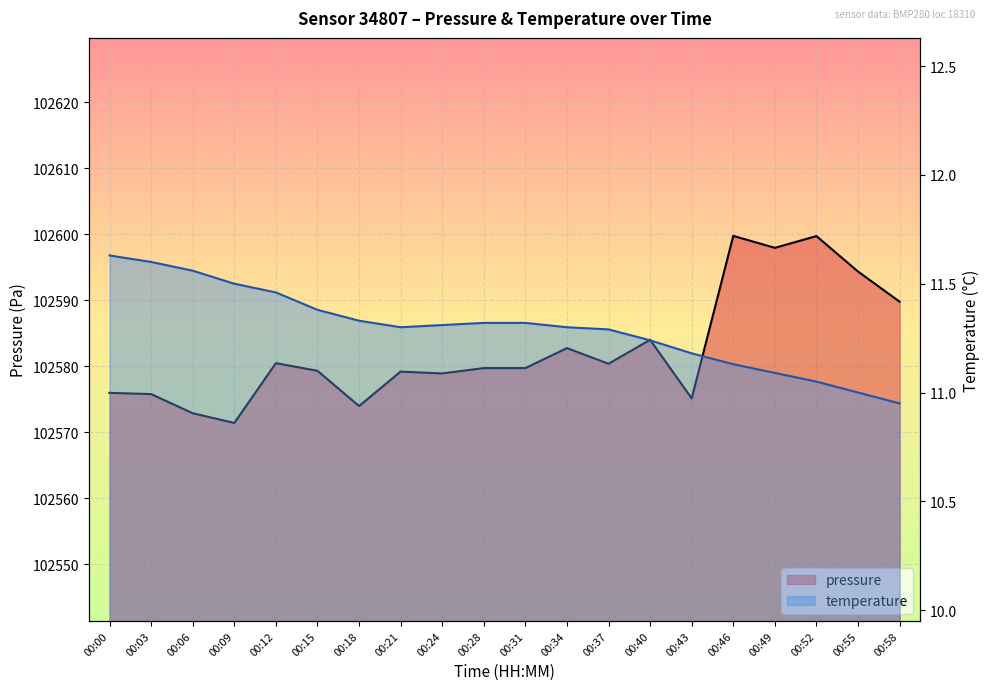

How many lines are shown in the chart?

2